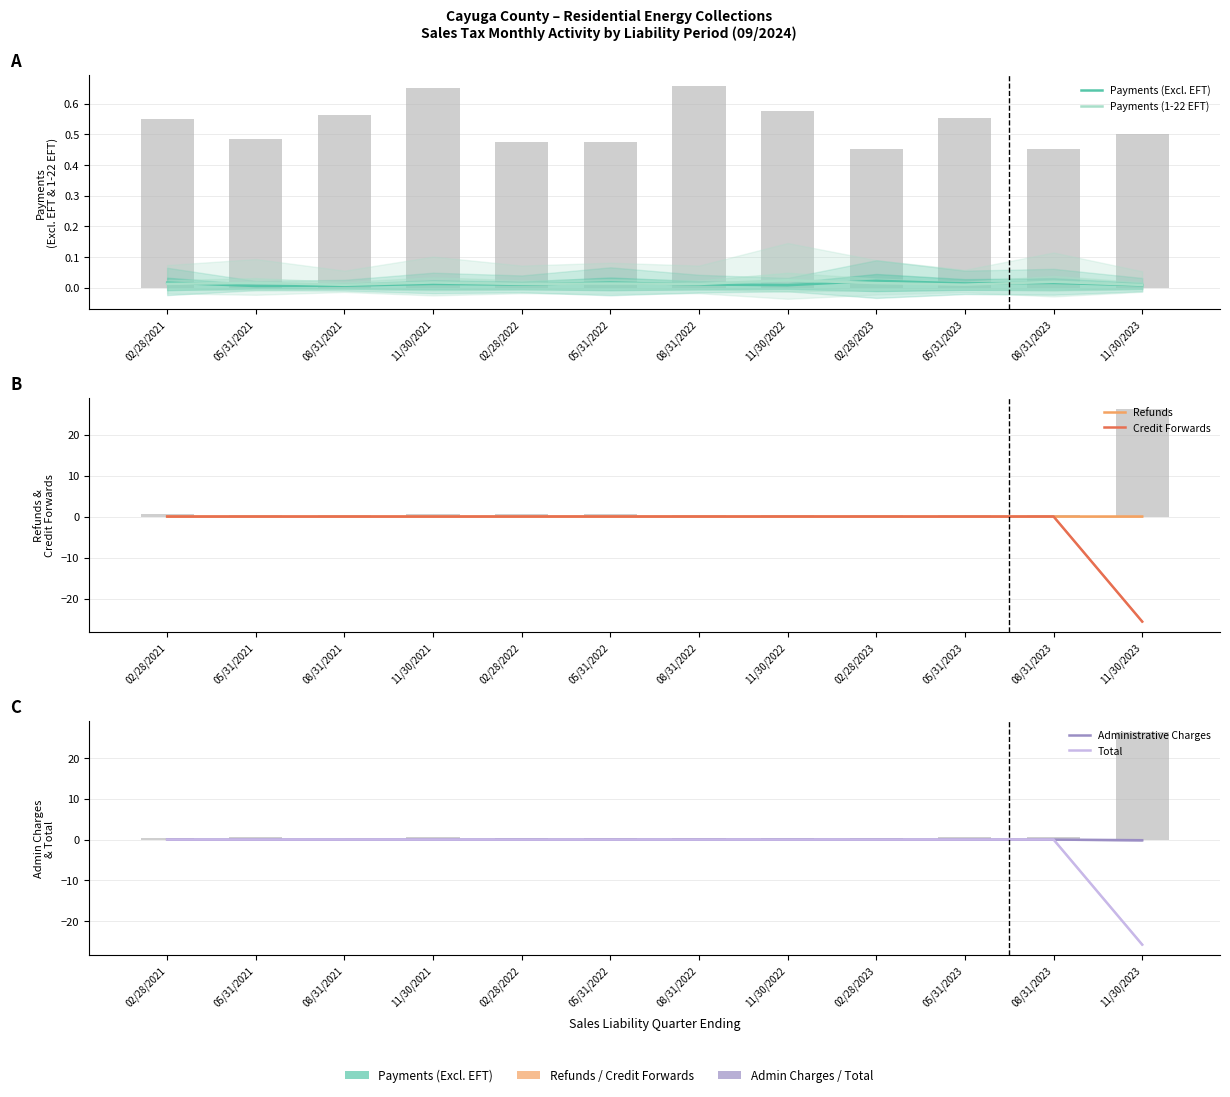

Which label corresponds to the smallest value in the chart?

11/30/2023